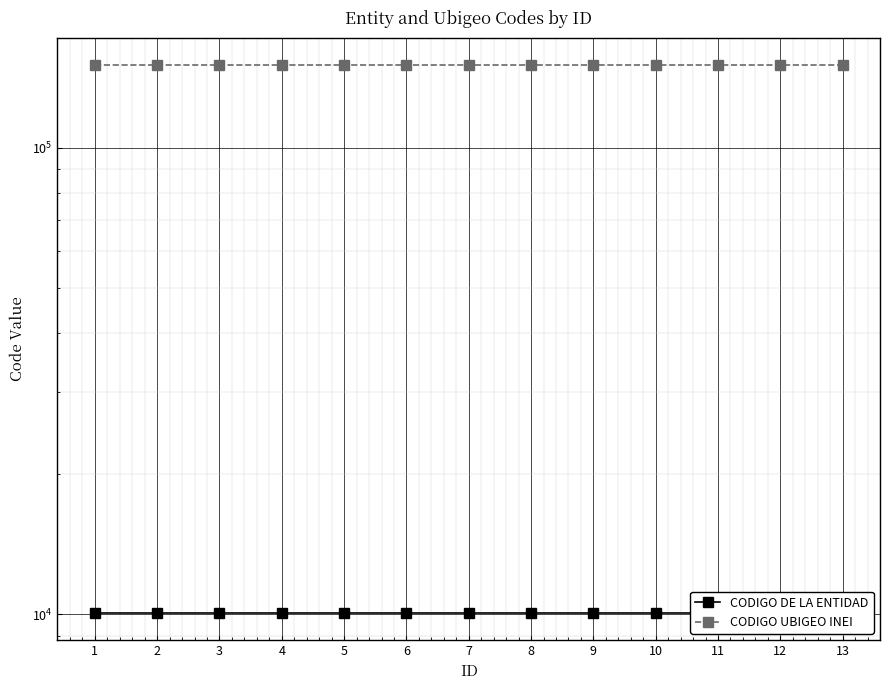

What is the difference between the highest and lowest values at 11?

140053